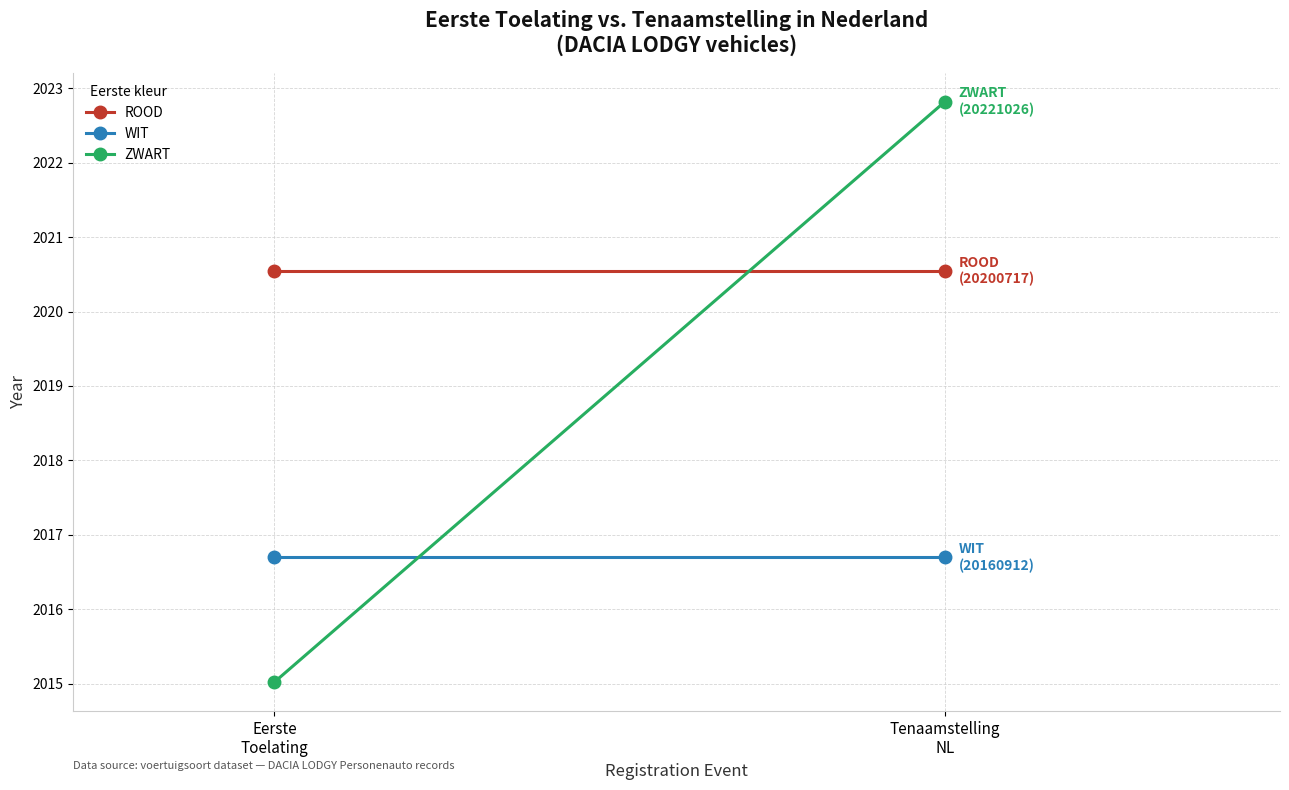

What is the total value across all series at Eerste
Toelating?

6052.3